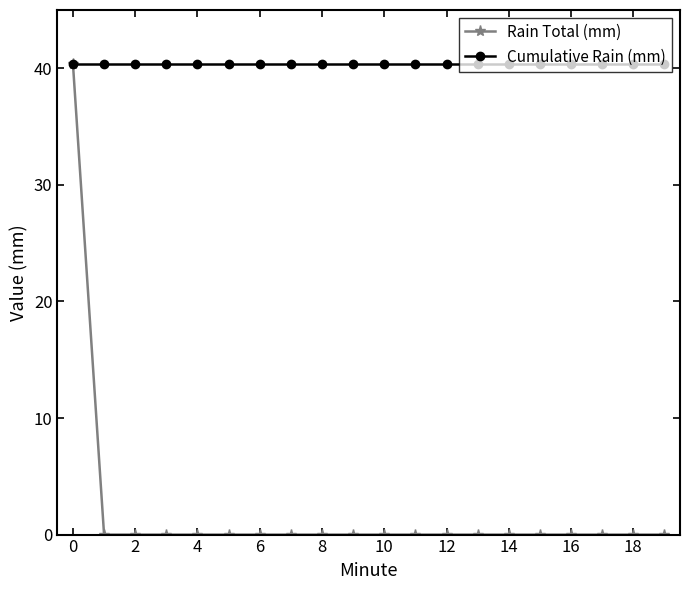

What are all the series names shown in the legend?

Rain Total (mm), Cumulative Rain (mm)